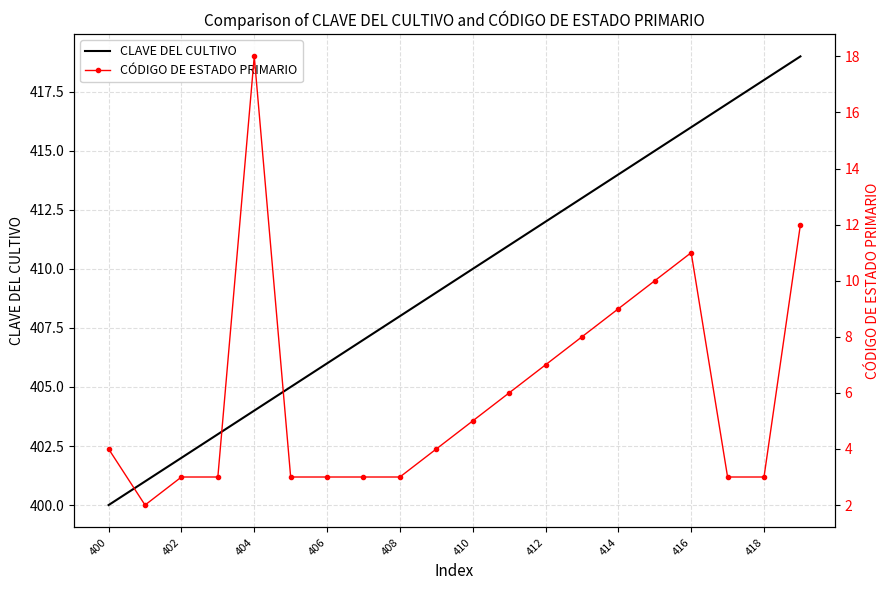

Is it true that CLAVE DEL CULTIVO equals 692 at 402?

False